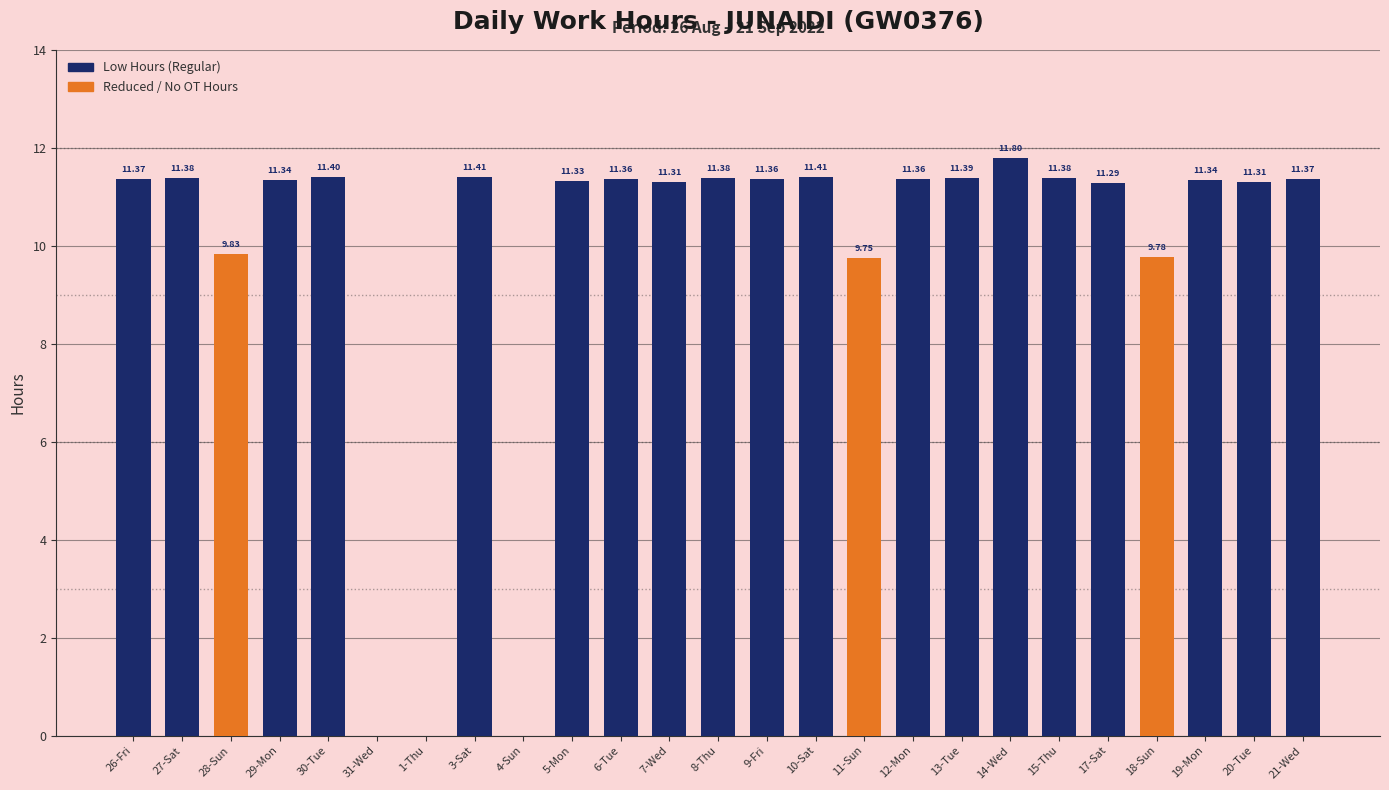

What is the ratio of the value at 19-Mon to the value at 18-Sun?

1.2